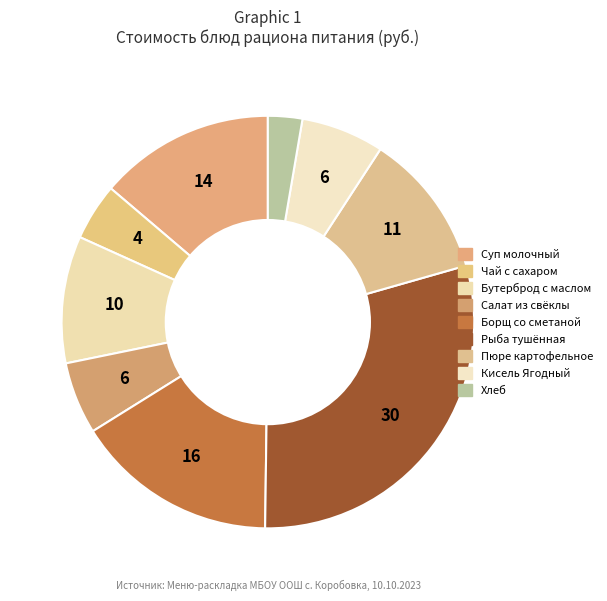

How many slices are in this pie chart?

9